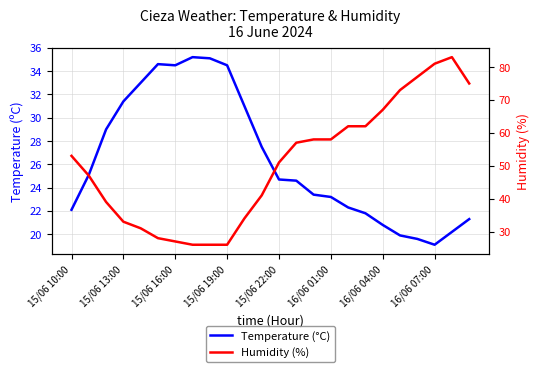

At which category does Humidity (%) reach its first local peak?

22